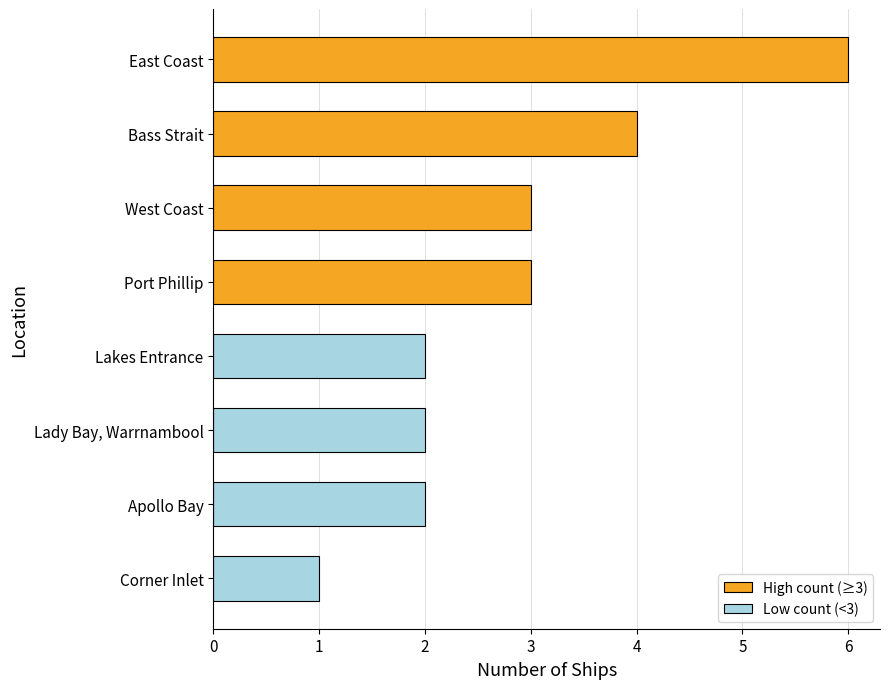

What is the change in value from Lady Bay, Warrnambool to East Coast?

+4